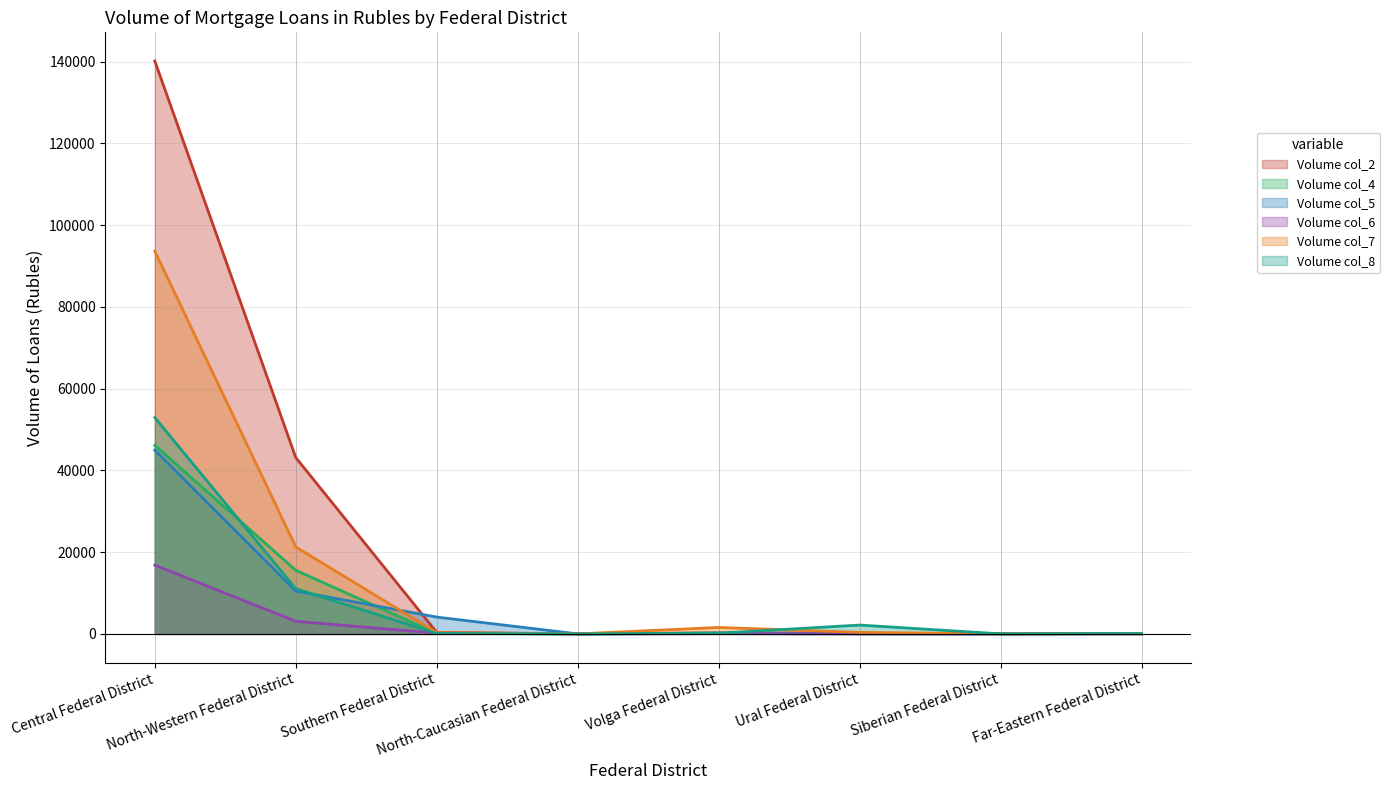

What is the greatest value displayed?

140138